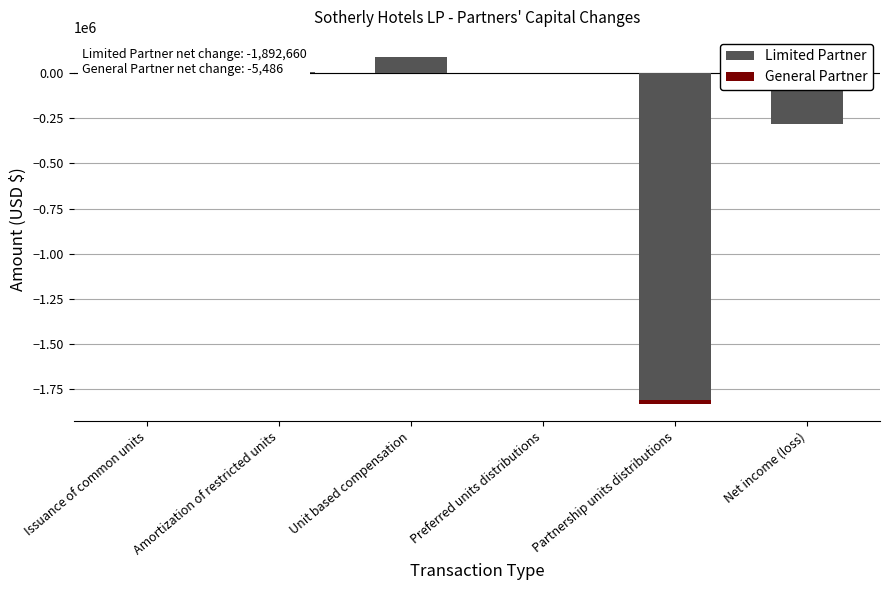

What is the label of the 4th bar from the left?

Preferred units distributions